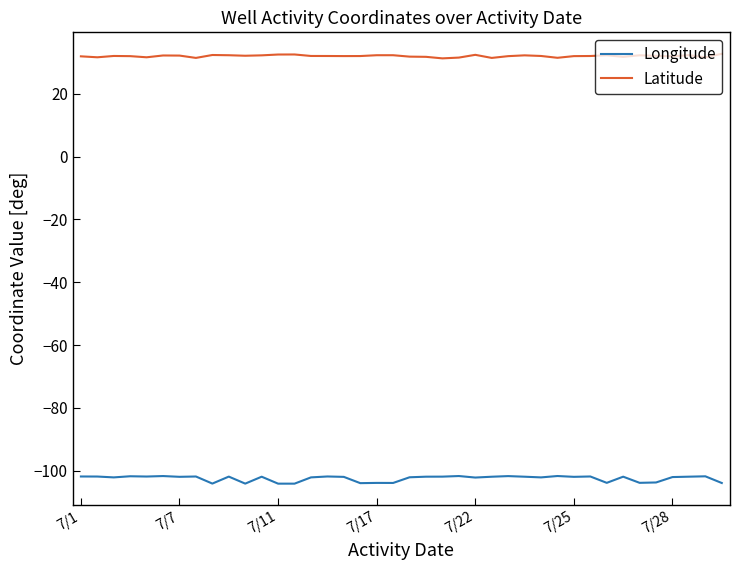

List the series in order of their peak value, lowest first.

Longitude, Latitude